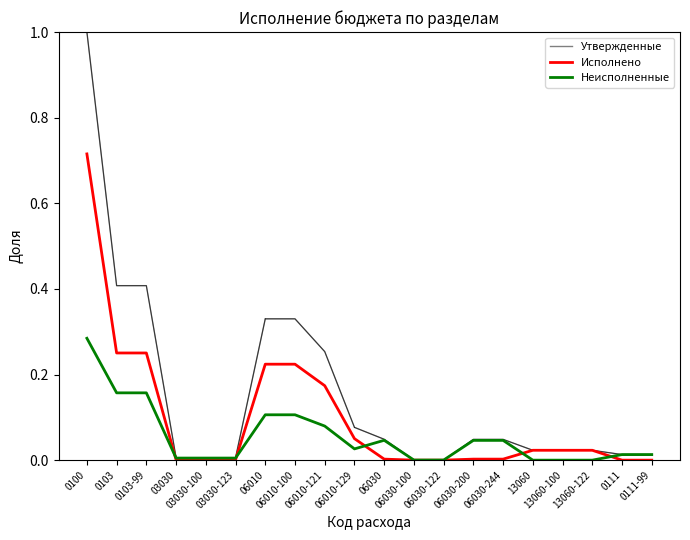

What are all the series names shown in the legend?

Утвержденные, Исполнено, Неисполненные